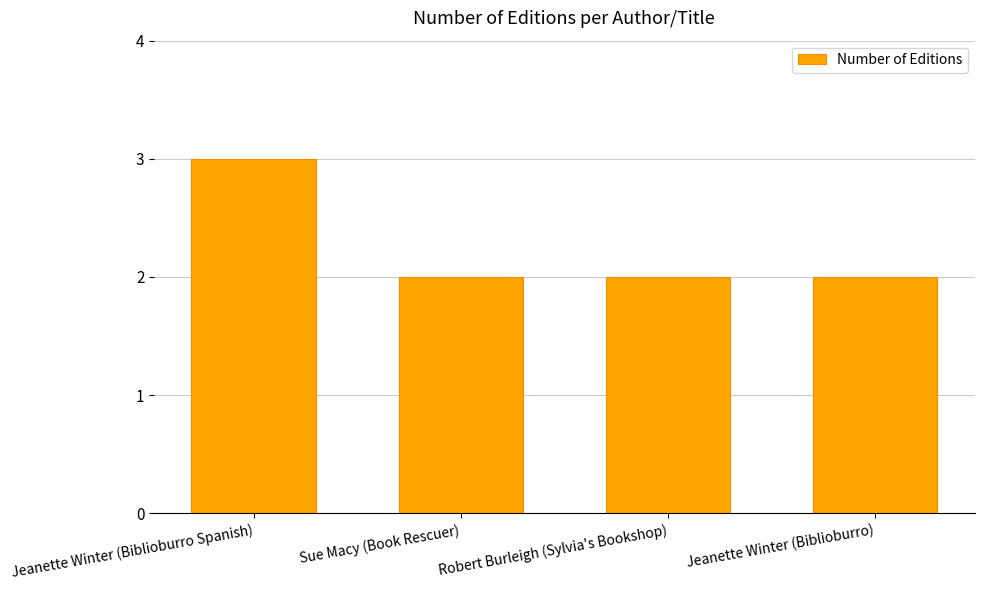

Is it true that the value at Sue Macy (Book Rescuer) is 3?

False